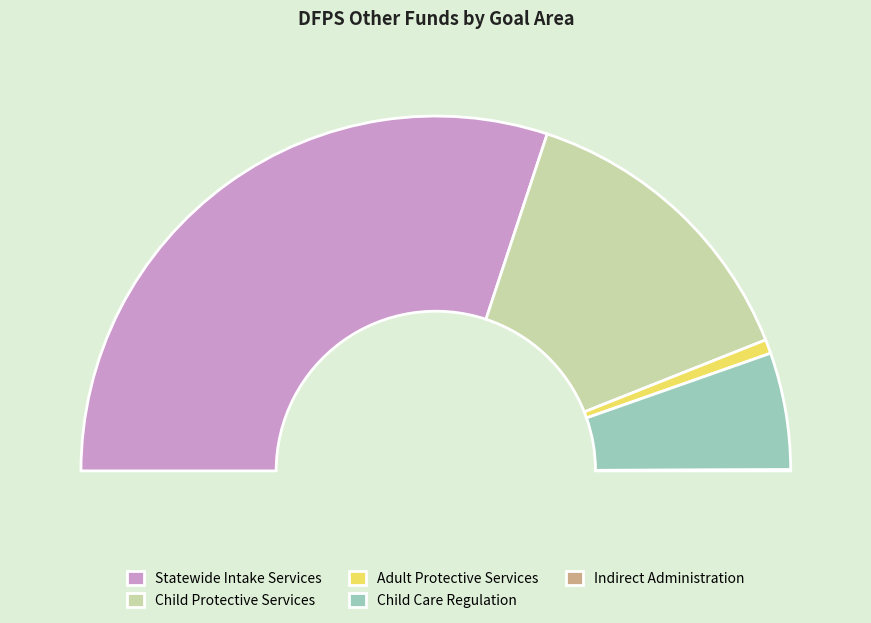

True or false: Indirect Administration accounts for 0% of the total.

True